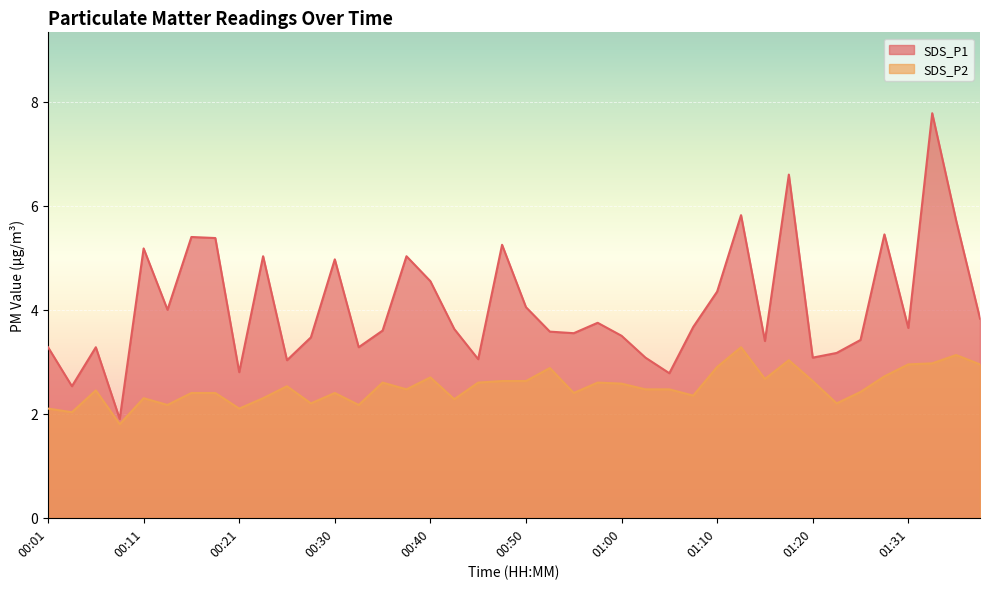

At which category does SDS_P1 reach its first local valley?

00:03